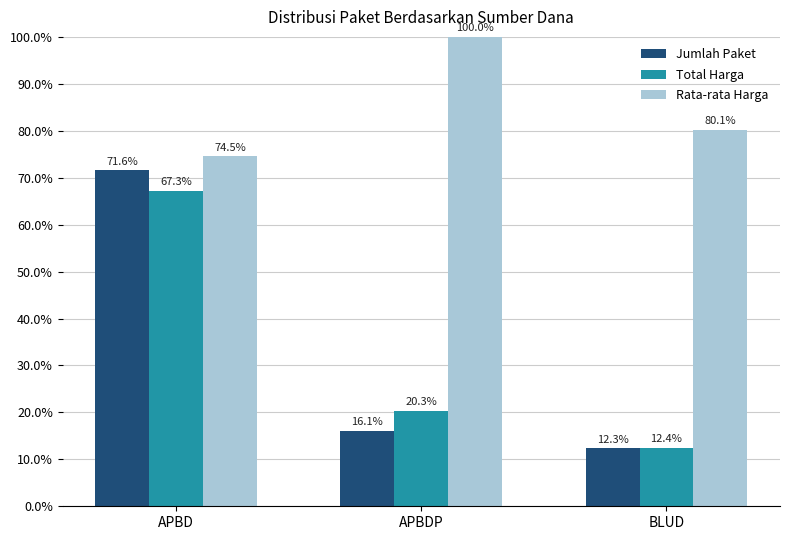

How many groups of bars are there?

3